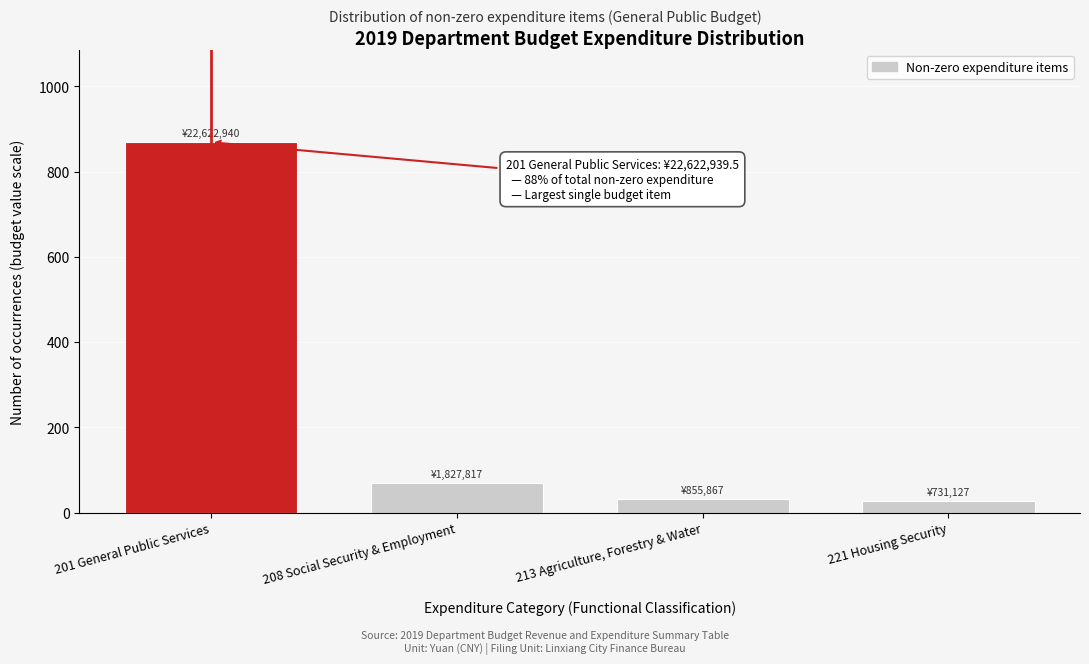

Reading left to right, list all the values displayed in this chart.

869	70	33	28